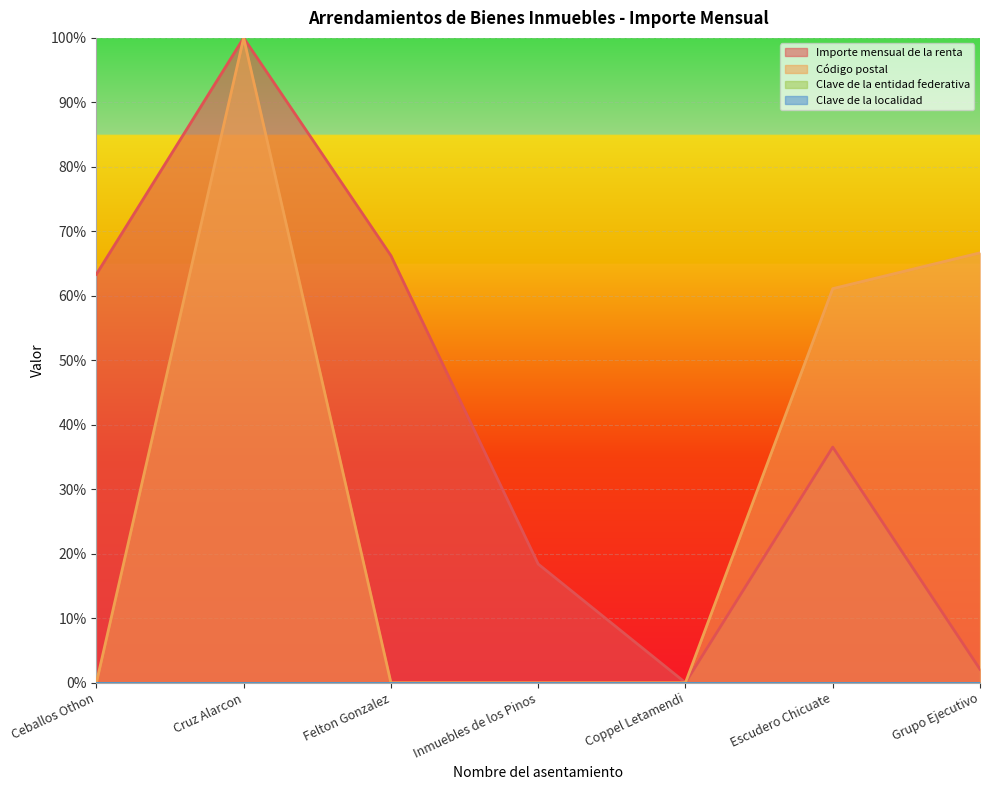

What is the greatest value displayed?

1.0